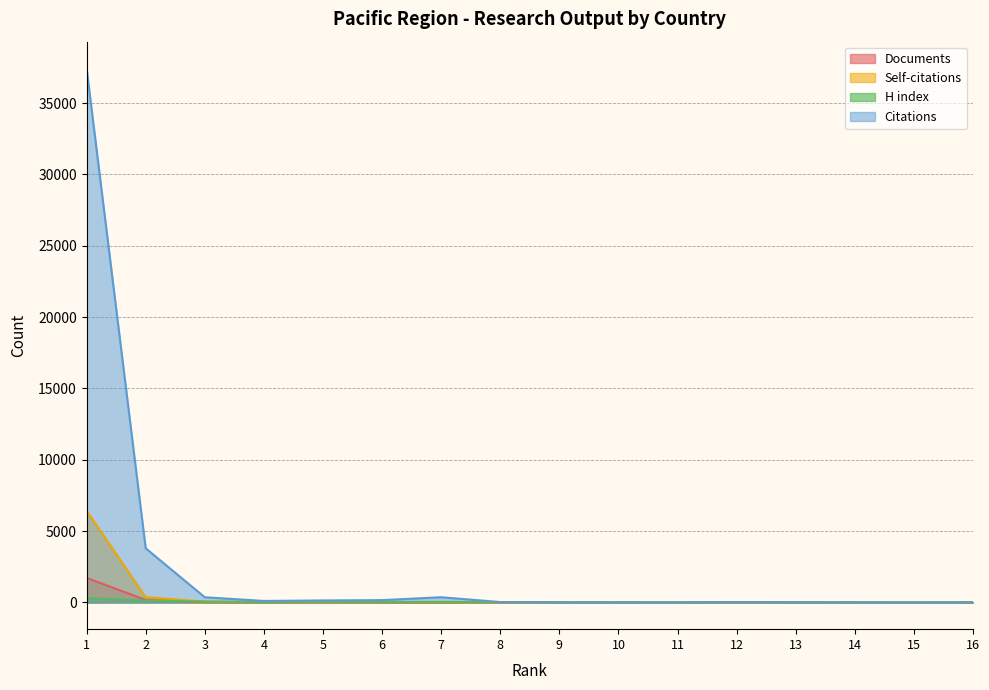

What is the maximum value shown in the chart?

37435